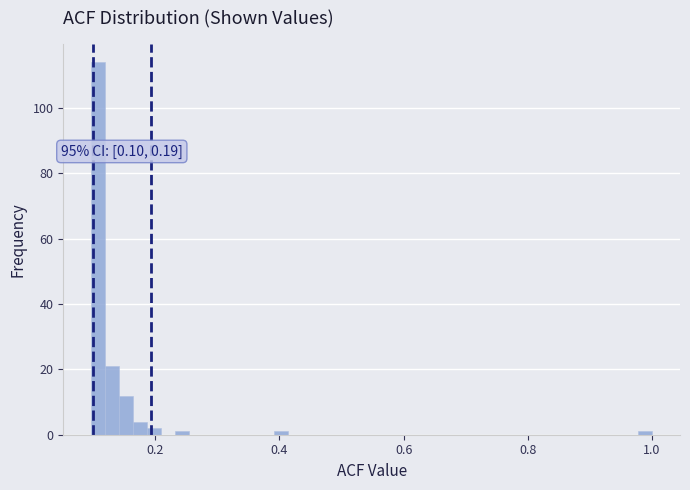

Read against the x-axis, roughly where is the centre of the tallest bar?

0.10